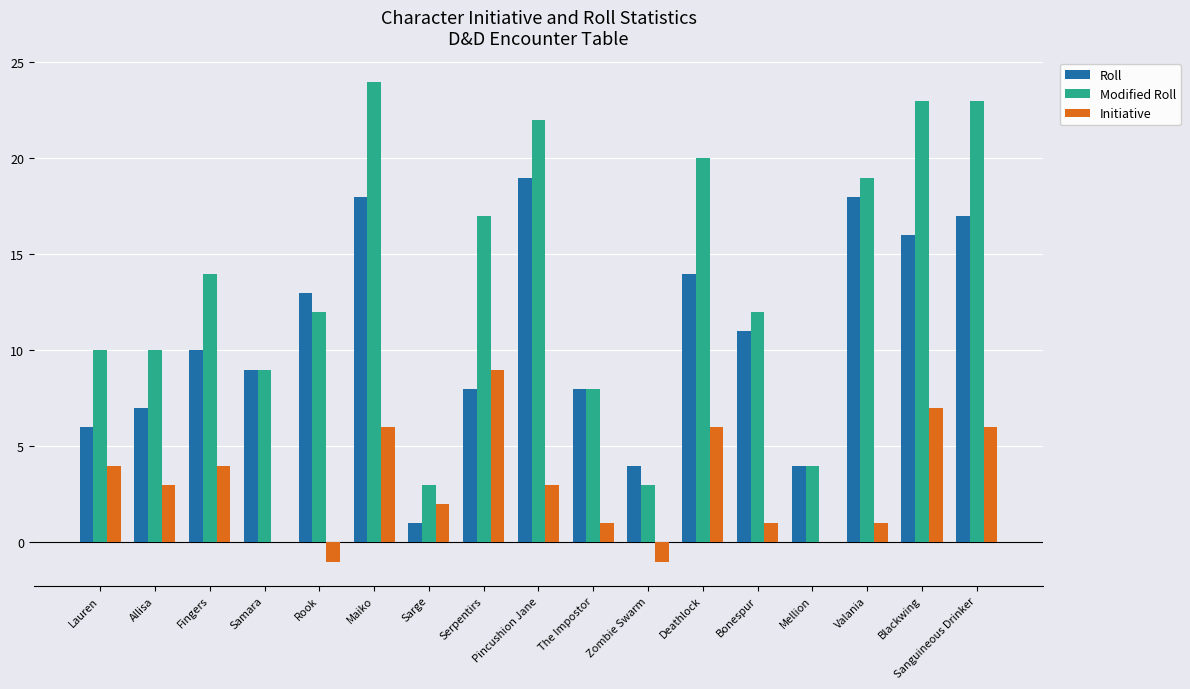

What is the average value of the Modified Roll series?

14